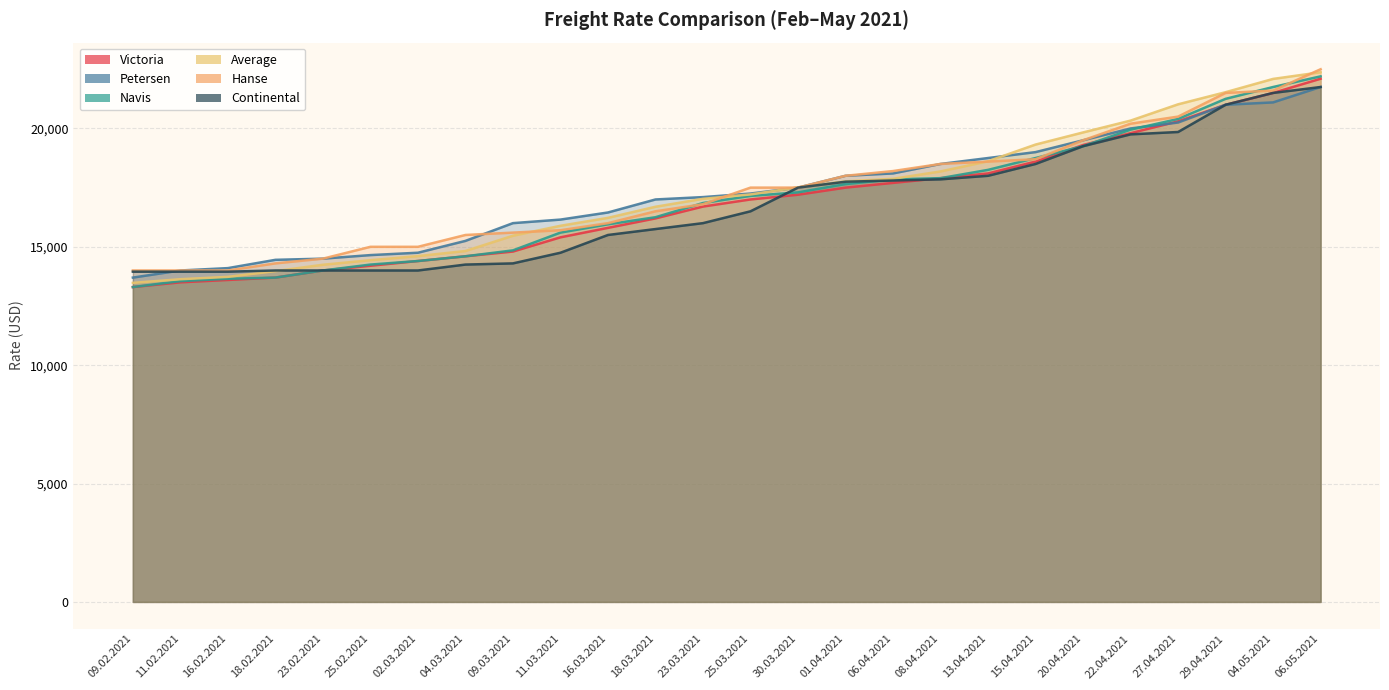

Is it true that Continental equals 14750 at 11.03.2021?

True